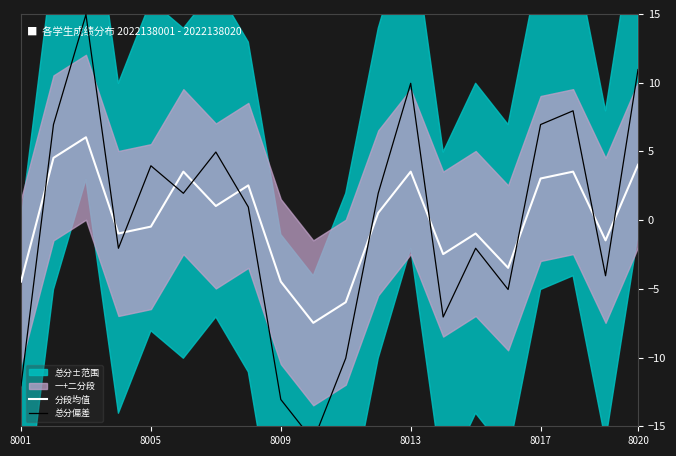

What is the highest value of the 分段均值 series?

6.0